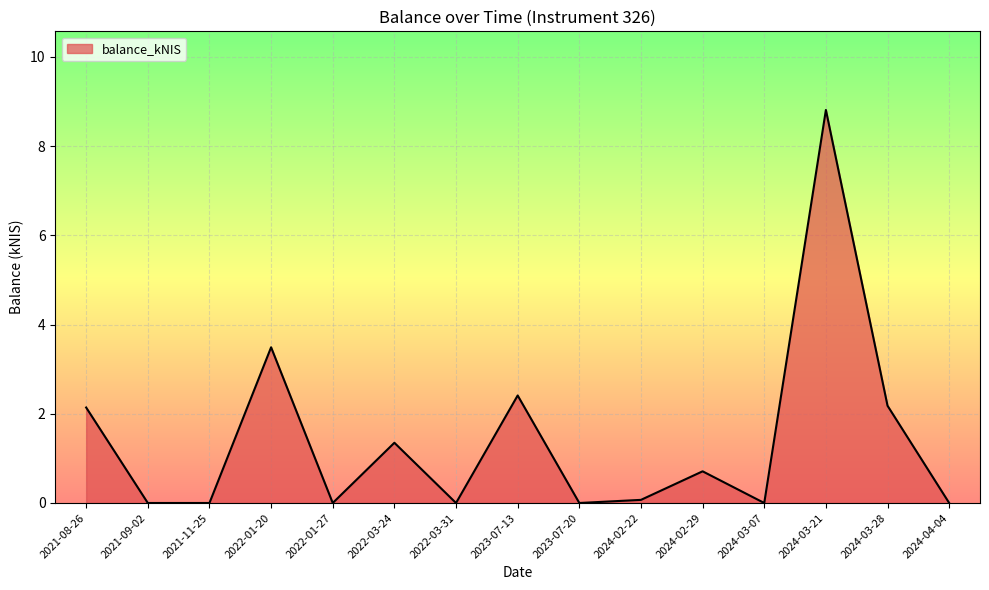

How many categories are shown in the chart?

15